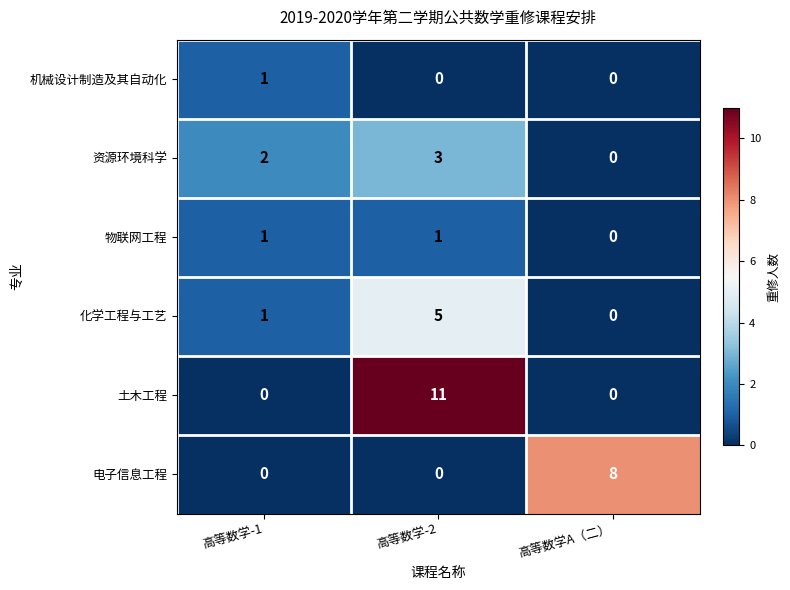

What is the maximum value shown in the chart?

11